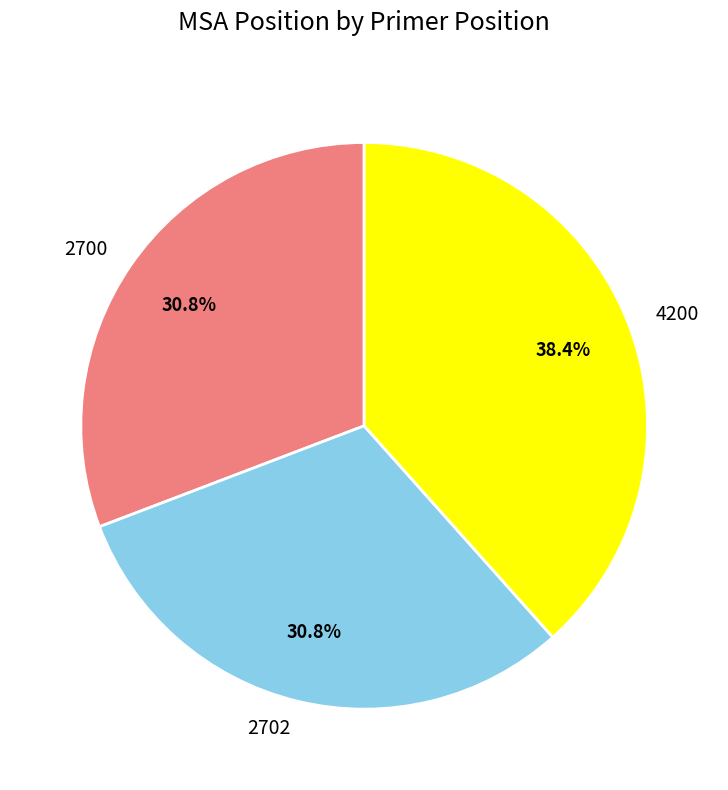

The 4200 slice represents 38% of the pie. True or false?

True